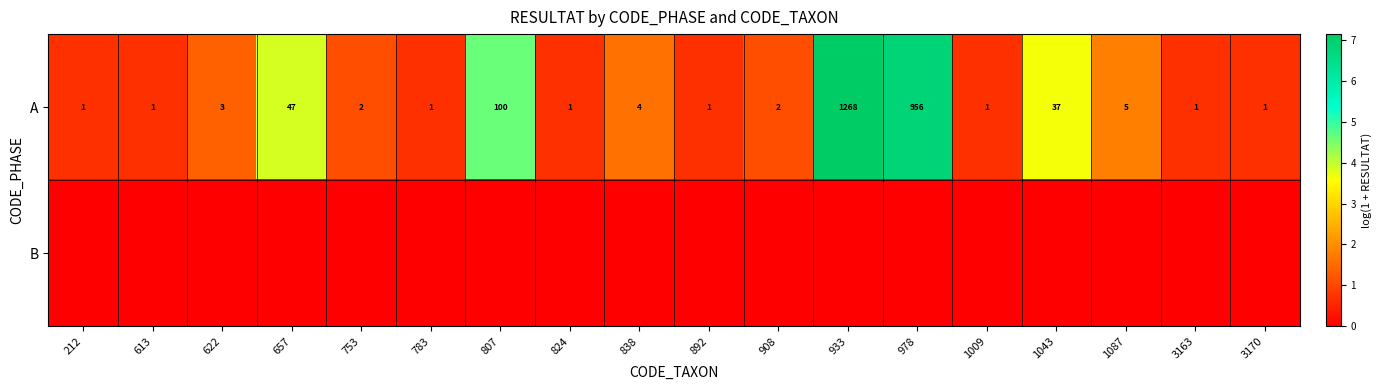

What is the difference between the maximum and minimum values in the A series?

1267